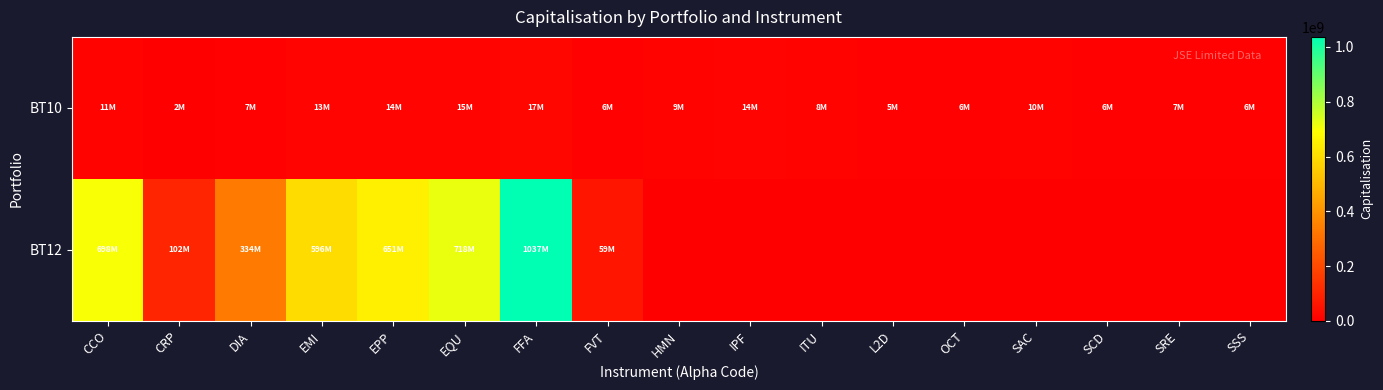

At which category is the sum across all series the highest?

FFA